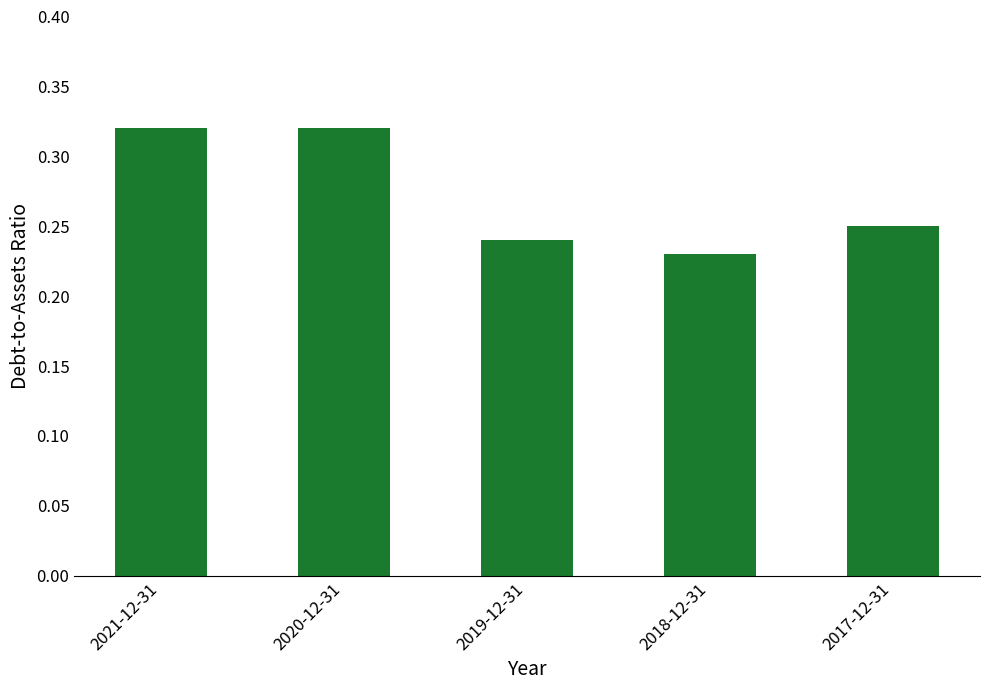

Is it true that the value at 2021-12-31 is 0.2?

False